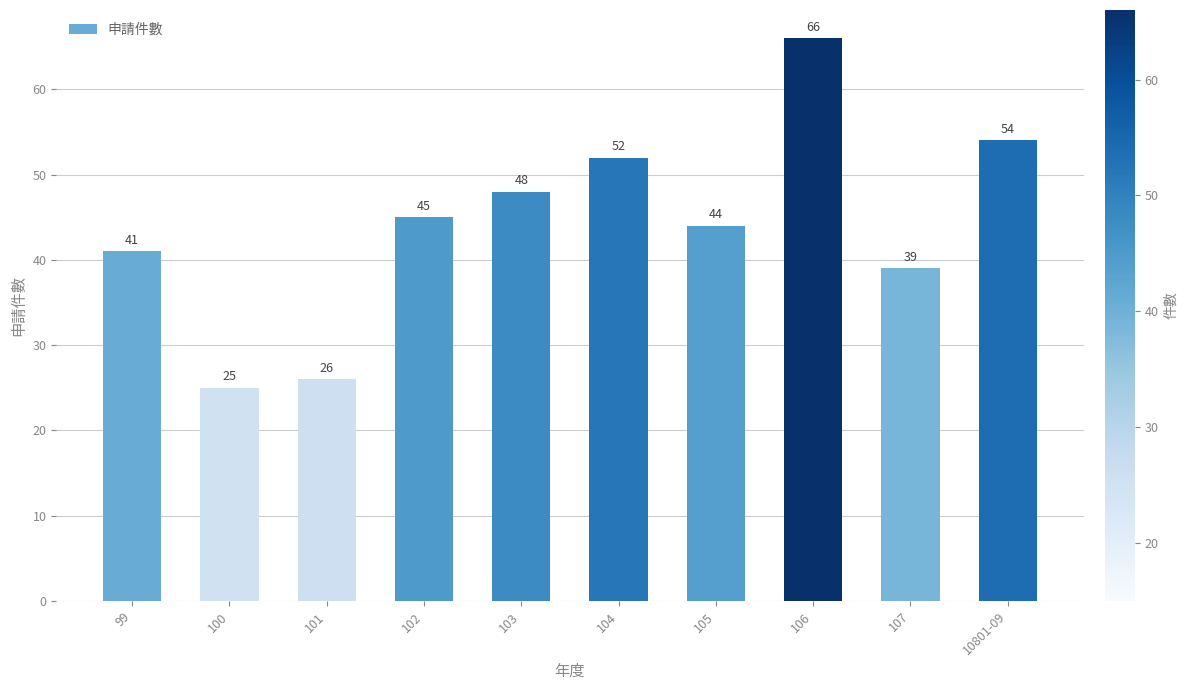

What is the minimum value shown in the chart?

25